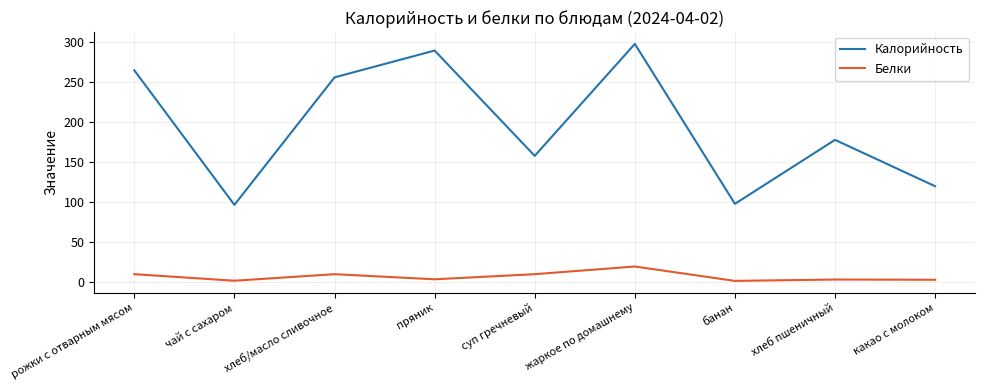

What is the difference between the highest and lowest values at суп гречневый?

148.0